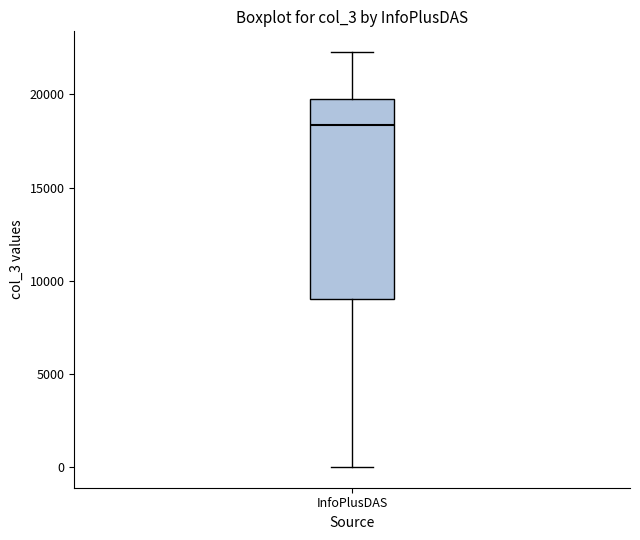

Where is the lower edge of the box for InfoPlusDAS on the y-axis? The values are not printed on the chart, so give them approximately, as read against the axis.

9000